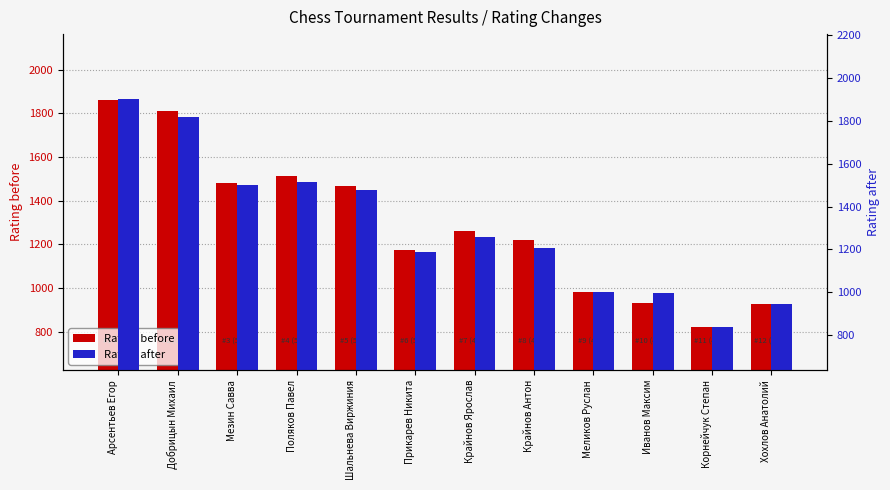

What is the total value across all series at Крайнов Ярослав?

2517